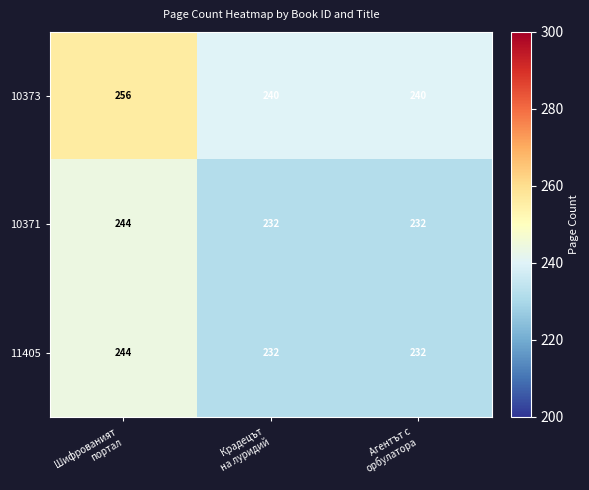

Reading right to left, transcribe all the data shown in this chart.

10373: 240	240	256
10371: 232	232	244
11405: 232	232	244